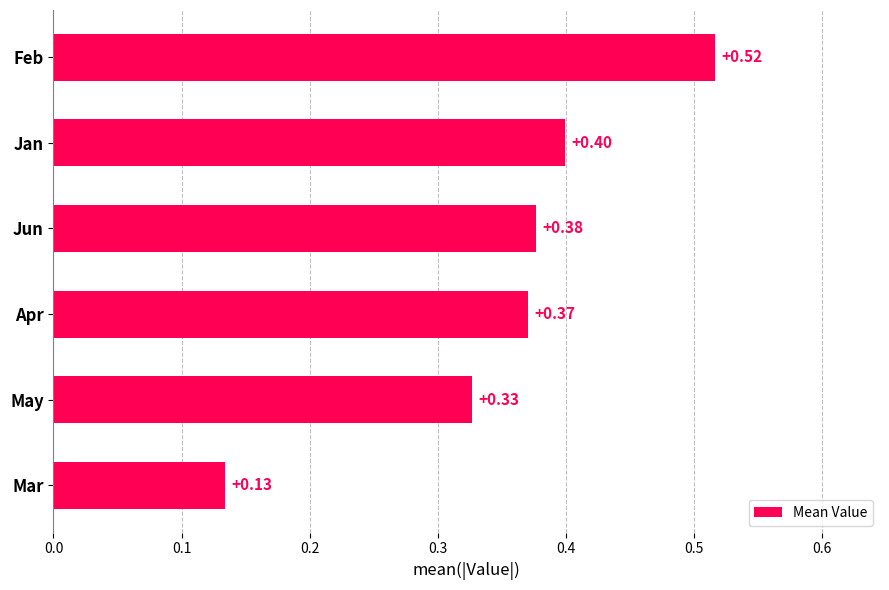

What is the average value?

0.4